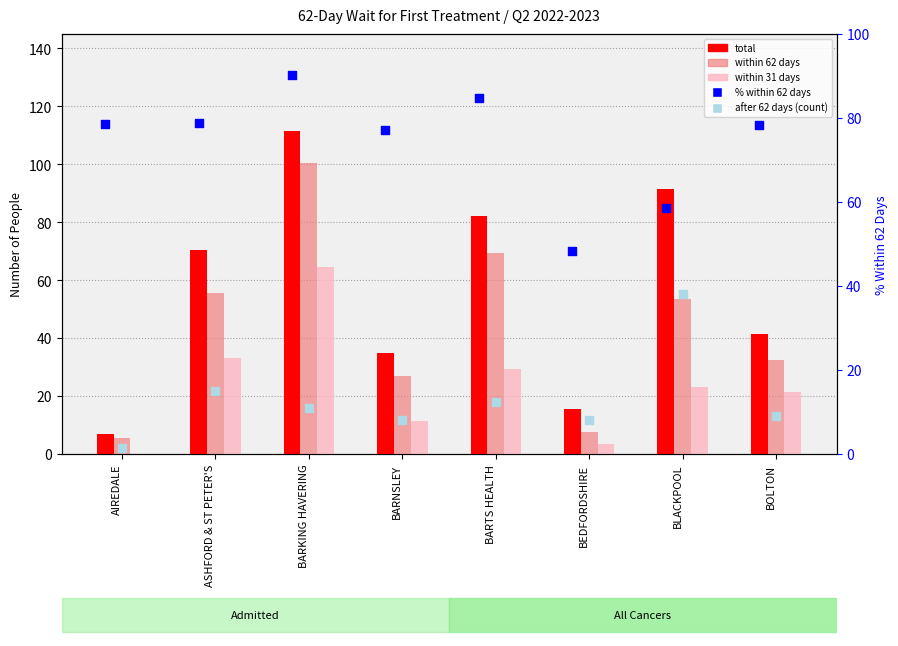

What are all the series names shown in the legend?

total, within 62 days, within 31 days, % within 62 days, after 62 days (count)